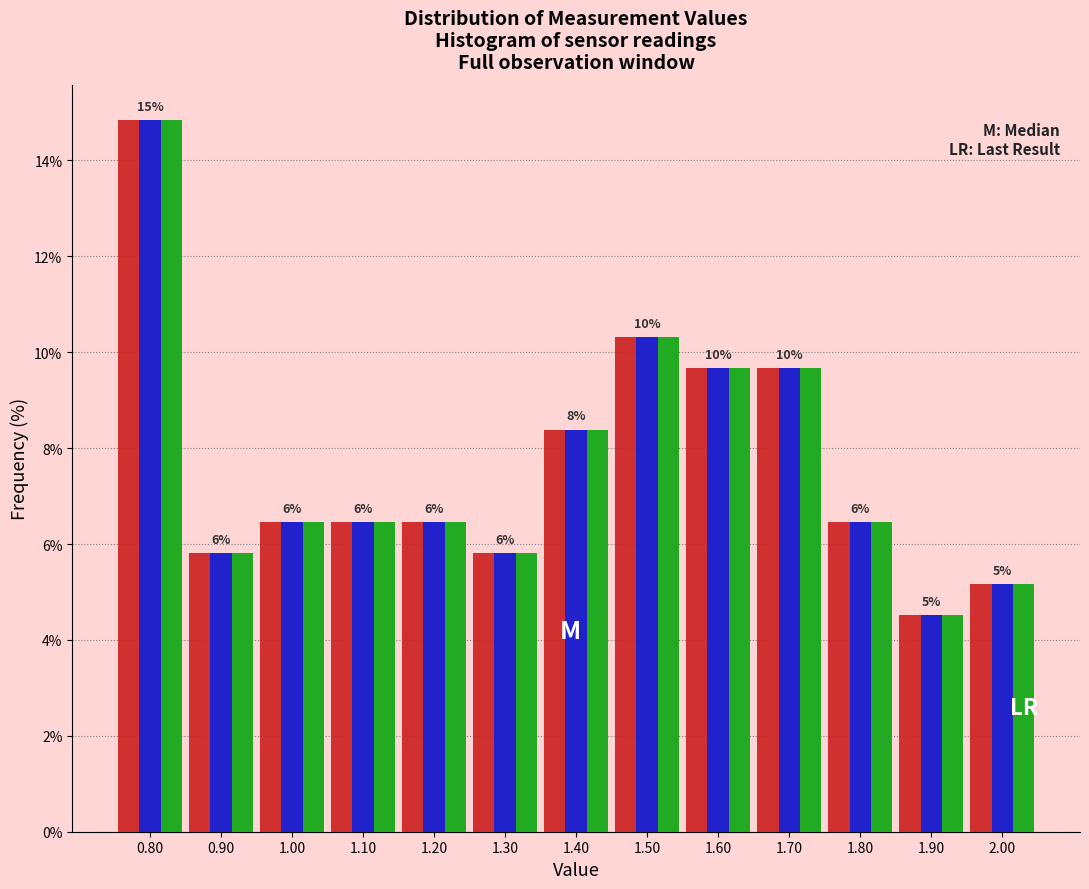

What is the greatest value displayed?

14.8